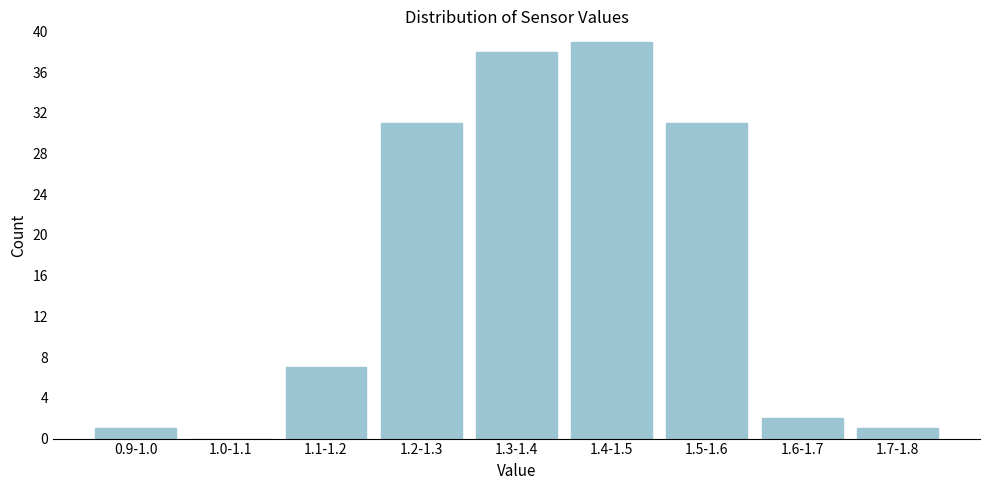

Reading left to right, transcribe all the data shown in this chart.

0.9-1.0=1	1.0-1.1=0	1.1-1.2=7	1.2-1.3=31	1.3-1.4=38	1.4-1.5=39	1.5-1.6=31	1.6-1.7=2	1.7-1.8=1